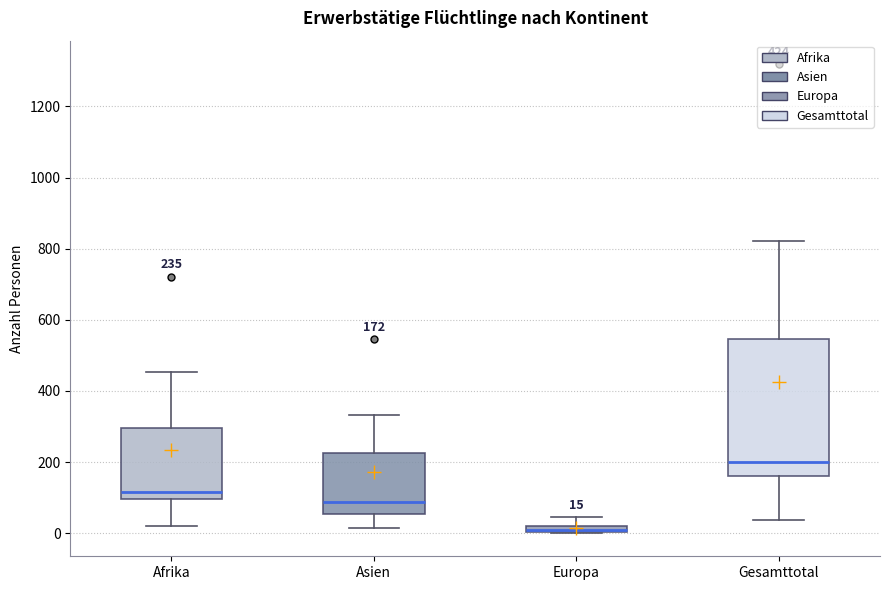

Which box is the tallest, from its lower edge to its upper edge?

Gesamttotal